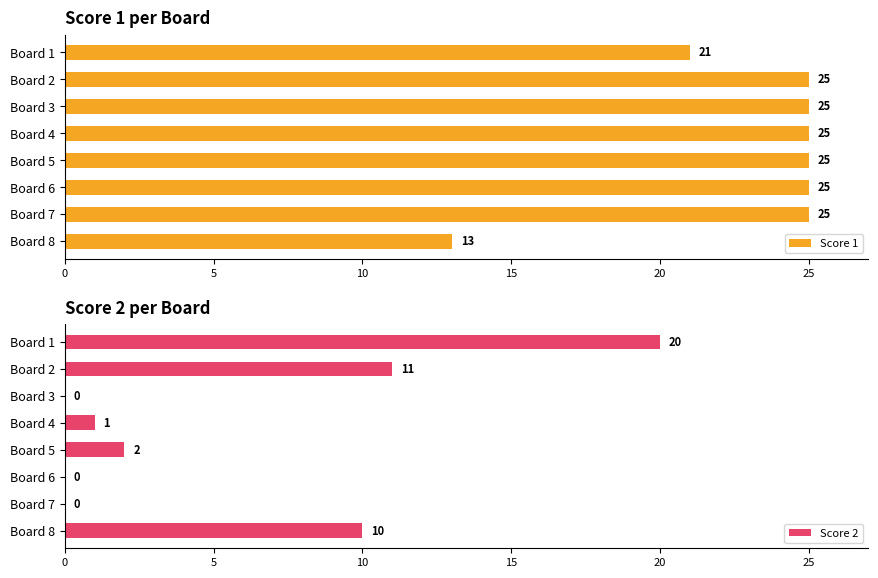

What is the maximum value for Score 1?

25